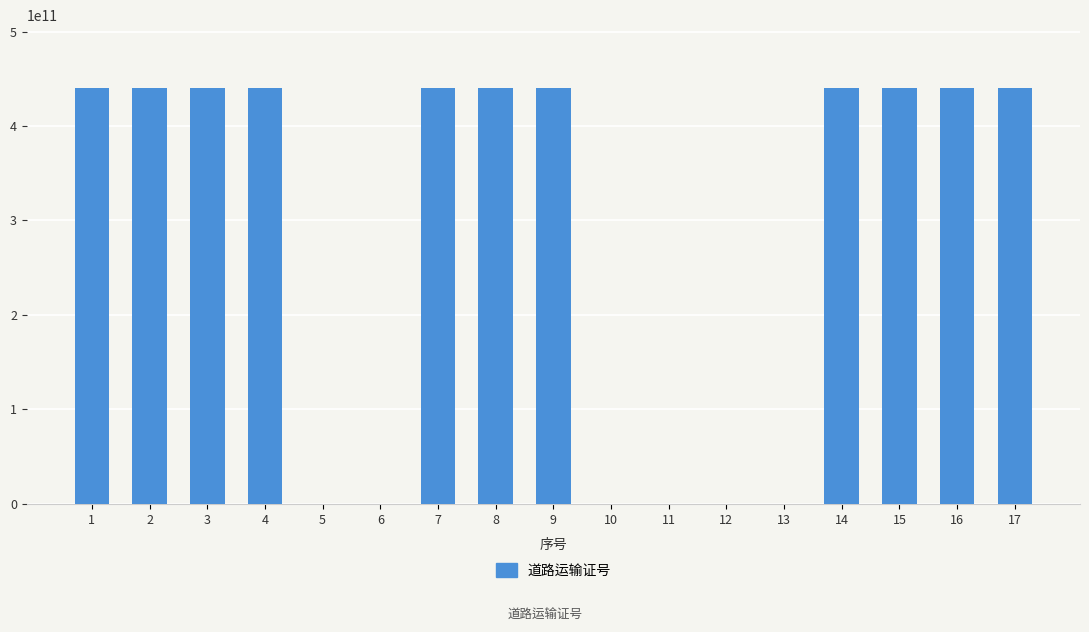

What is the sum of the values at 1 and 3?

881400029483